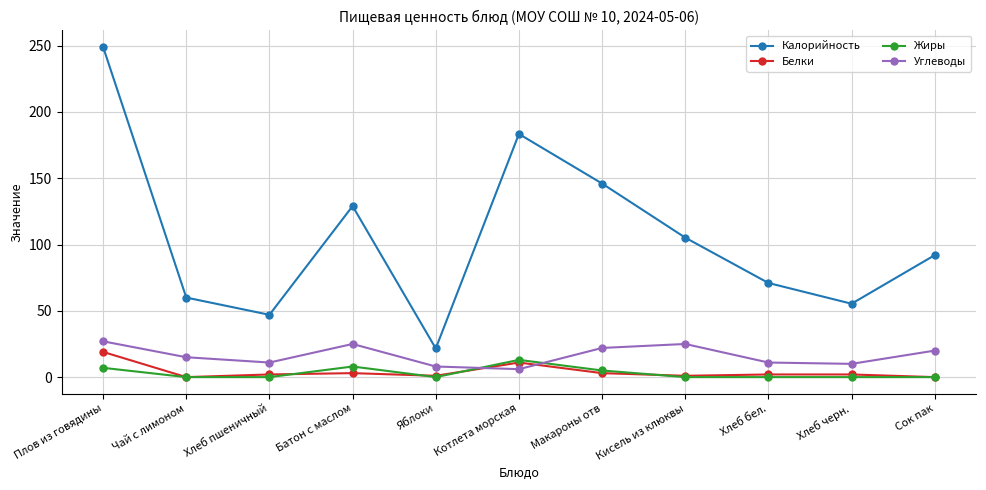

What is the difference between the maximum and minimum values in the Калорийность series?

227.4